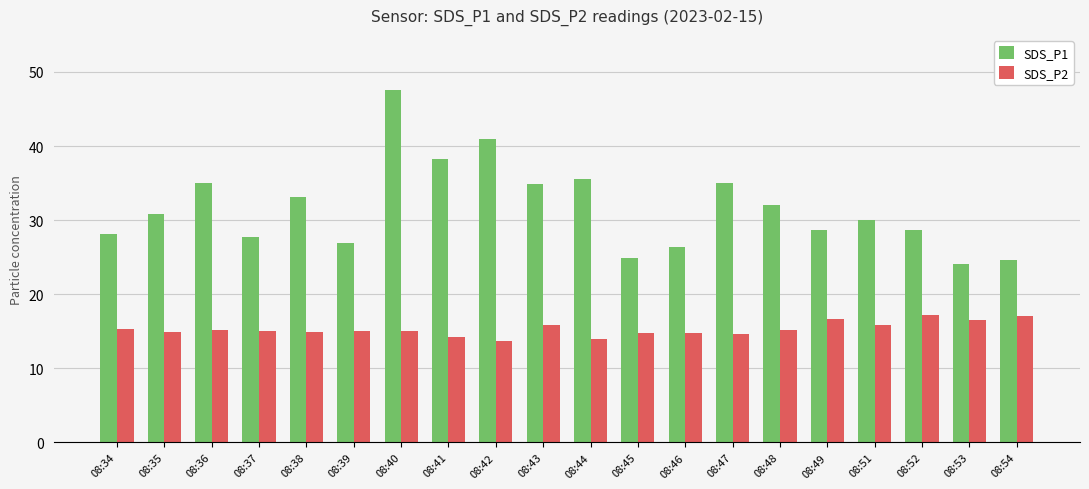

What is the sum of all SDS_P2 values?

305.8